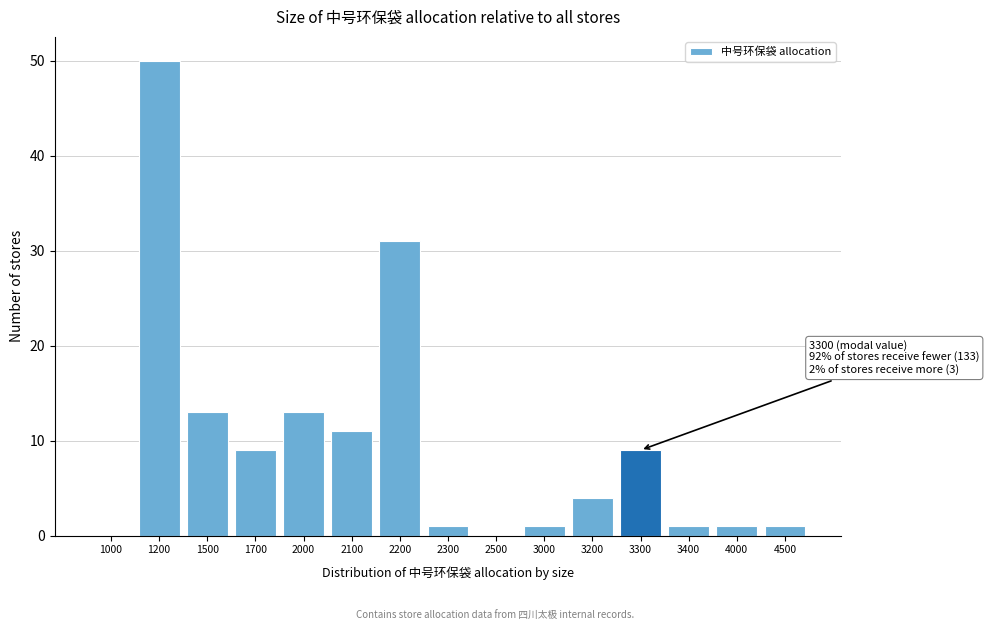

Reading left to right, what are all the values shown in this chart?

1000=0	1200=50	1500=13	1700=9	2000=13	2100=11	2200=31	2300=1	2500=0	3000=1	3200=4	3300=9	3400=1	4000=1	4500=1